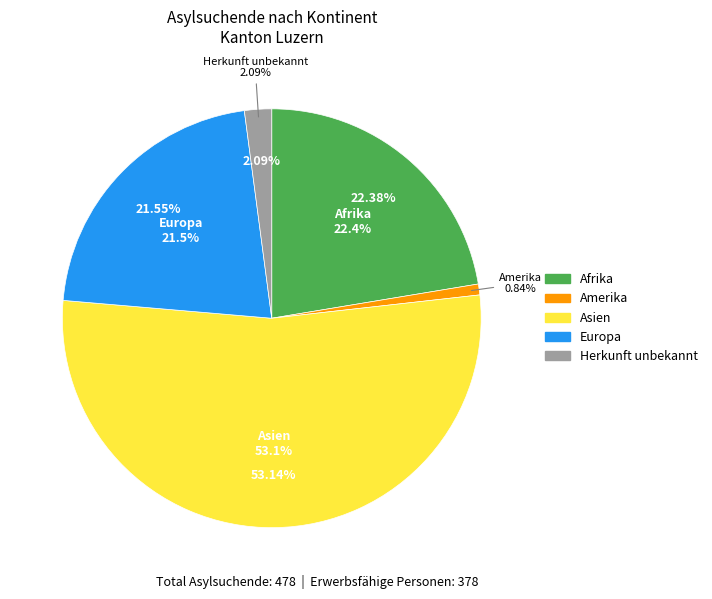

What is the change in value from Amerika to Herkunft unbekannt?

+6